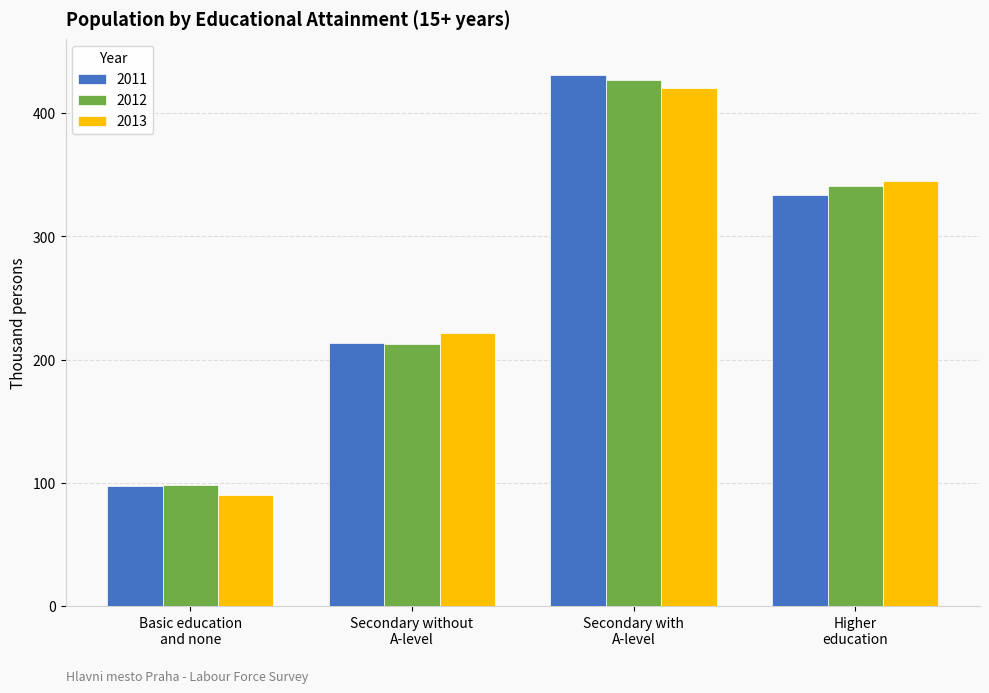

What is the sum of the 2011 values at Basic education
and none and Higher
education?

431.1